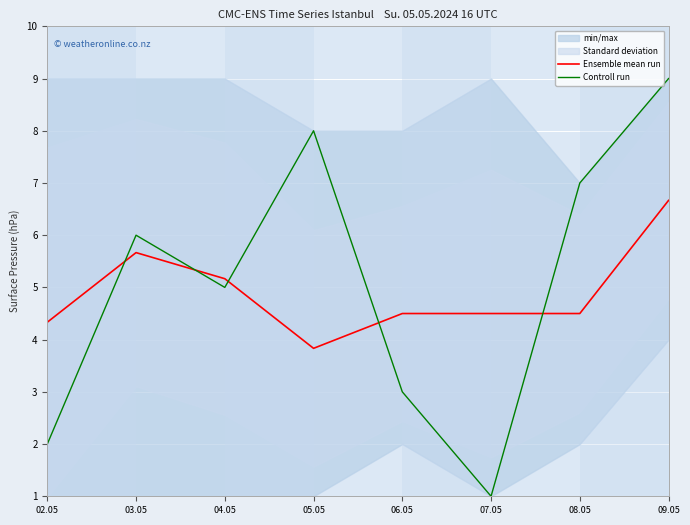

Is the value of Controll run at 04.05 greater than the value of Ensemble mean run at 05.05?

Yes